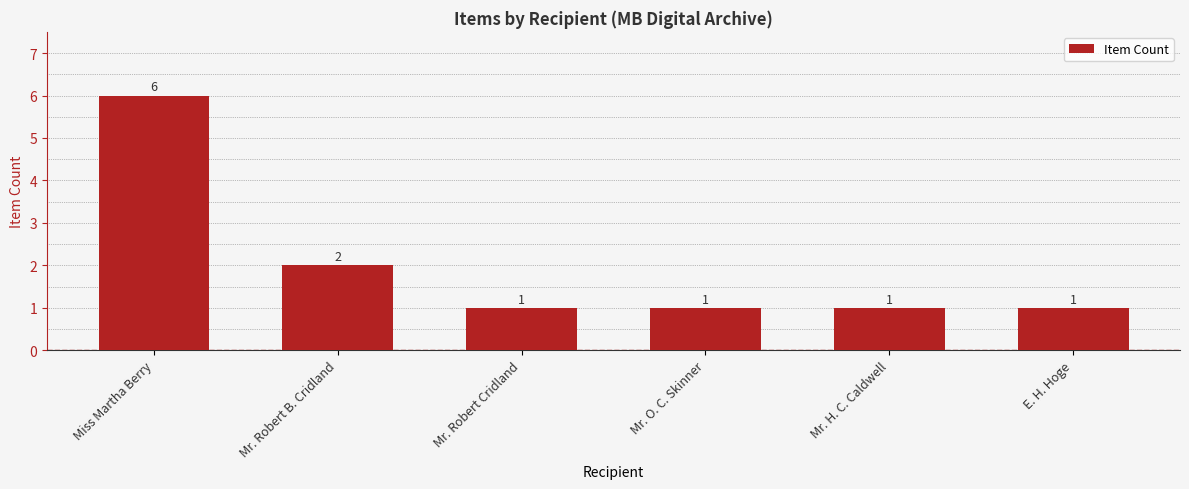

What is the maximum value shown in the chart?

6